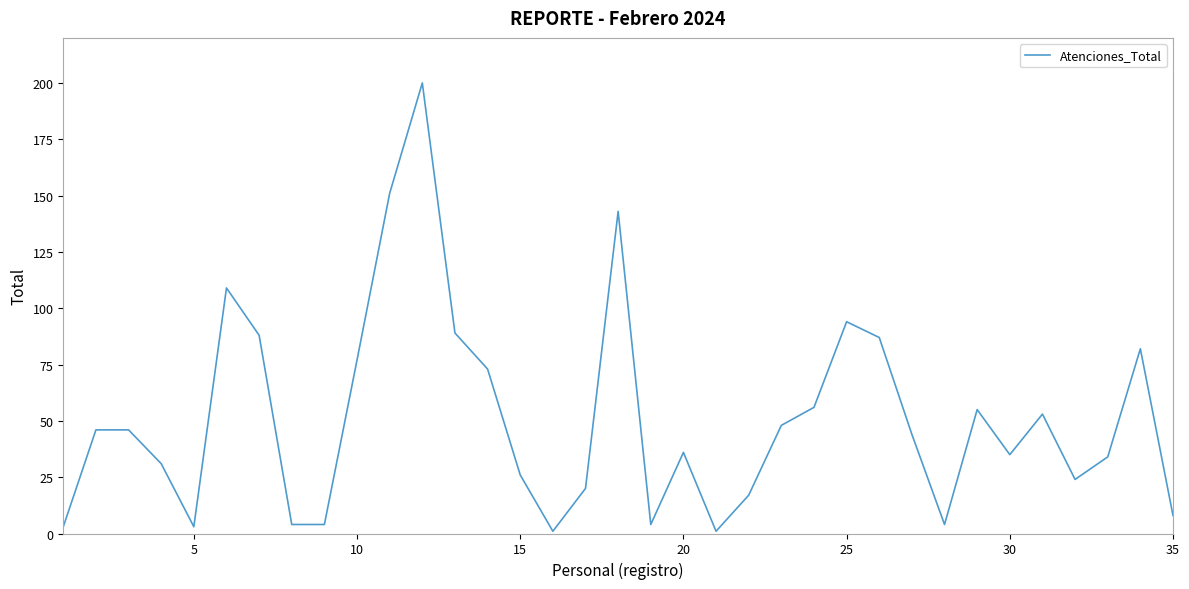

What is the greatest value displayed?

200